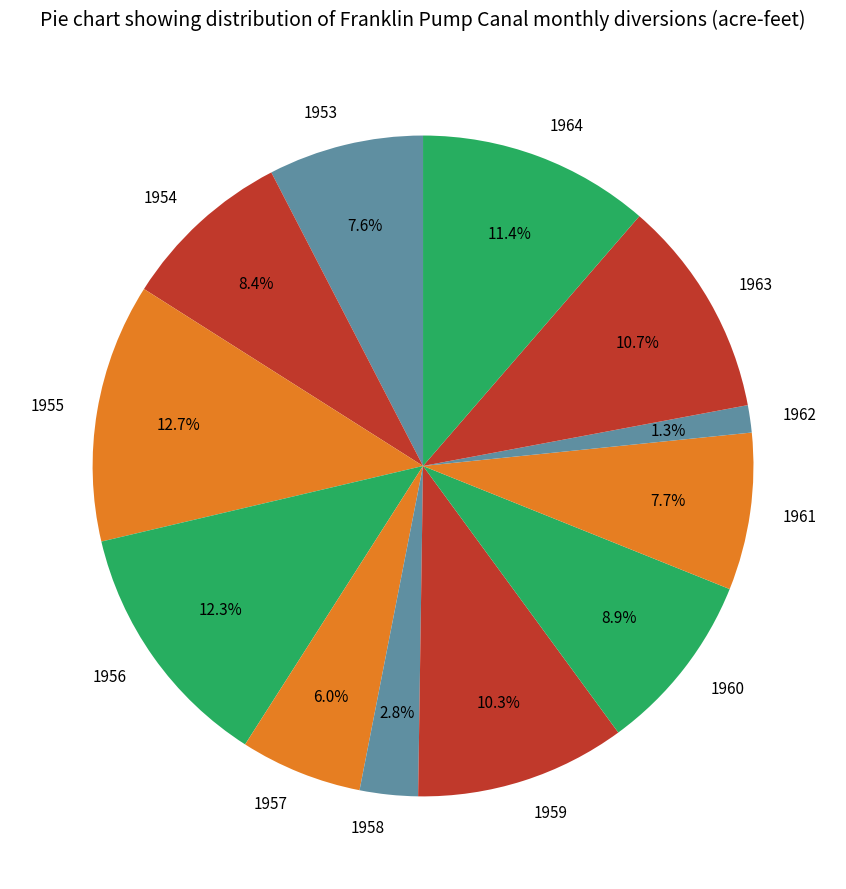

Is it true that 1961 is 18% of the pie?

False